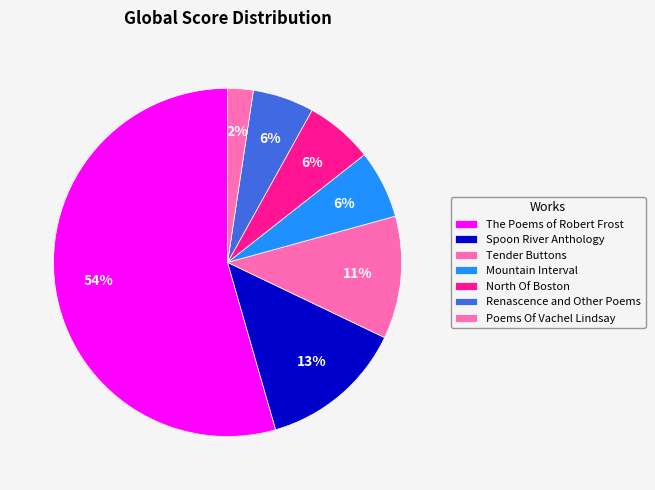

Combined, do Tender Buttons and Mountain Interval account for over 50%?

No